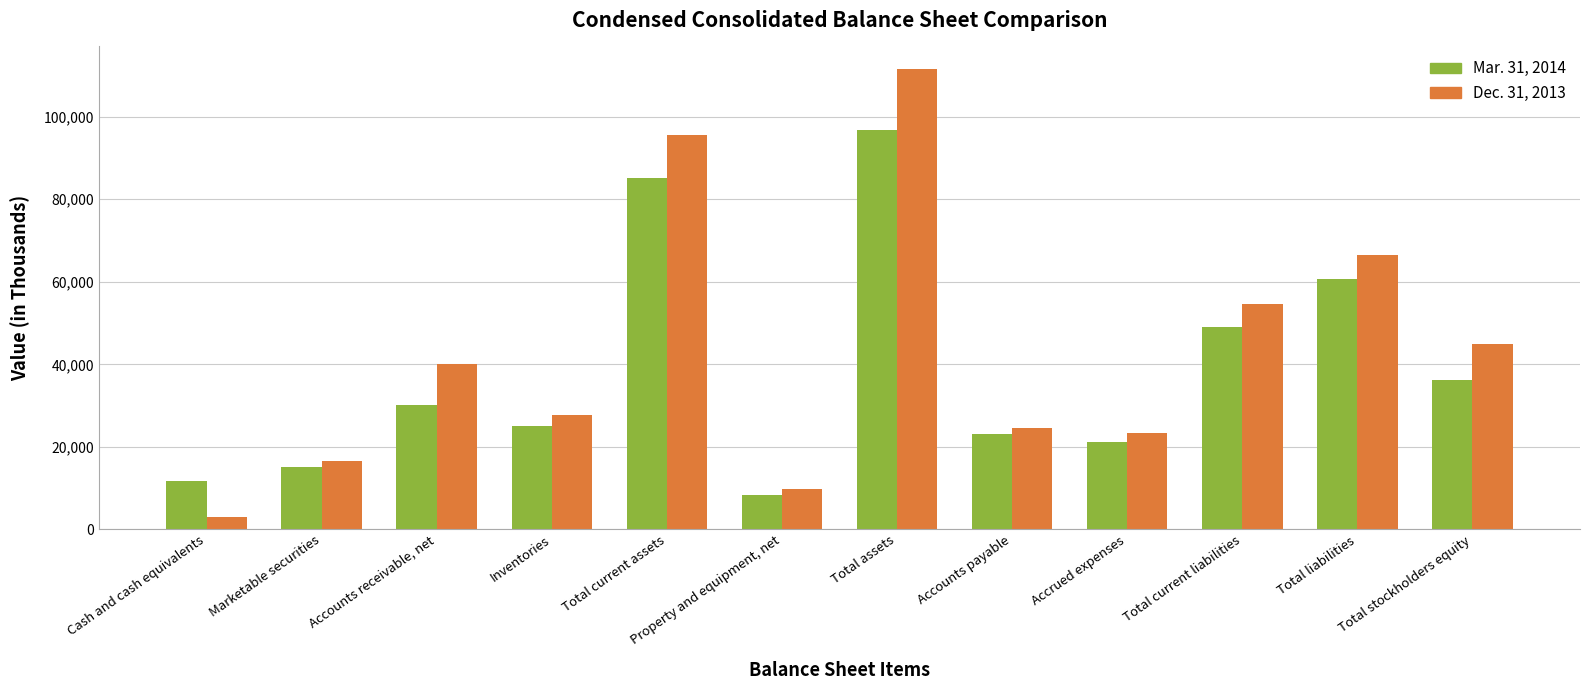

List the series in order of their peak value, lowest first.

Mar. 31, 2014, Dec. 31, 2013